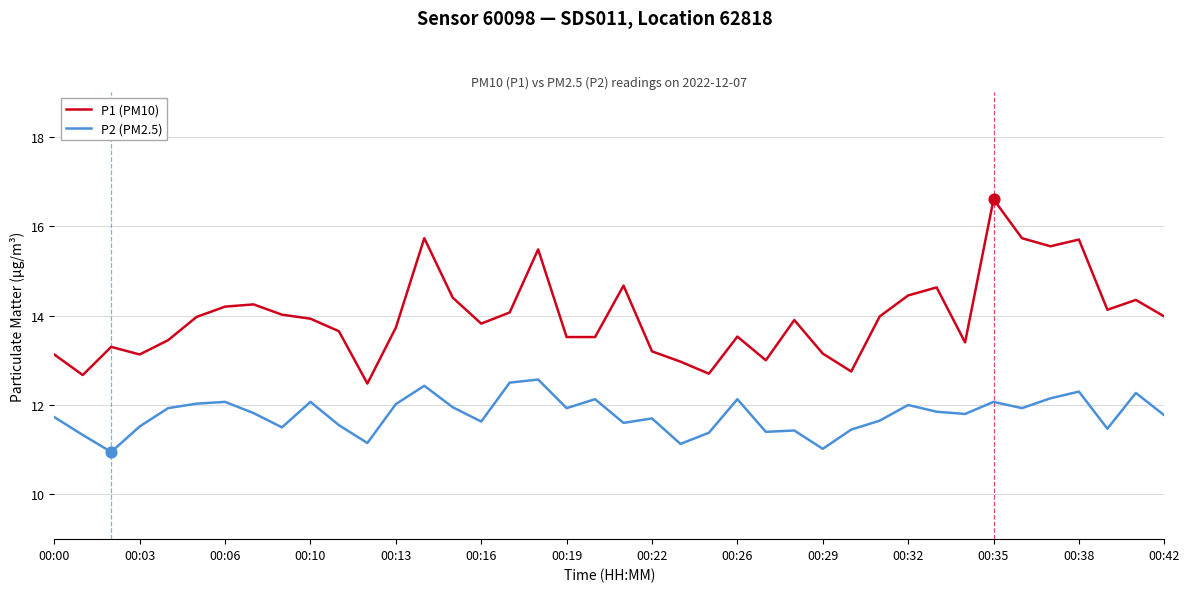

Which series has the largest range (max minus min)?

P1 (PM10)